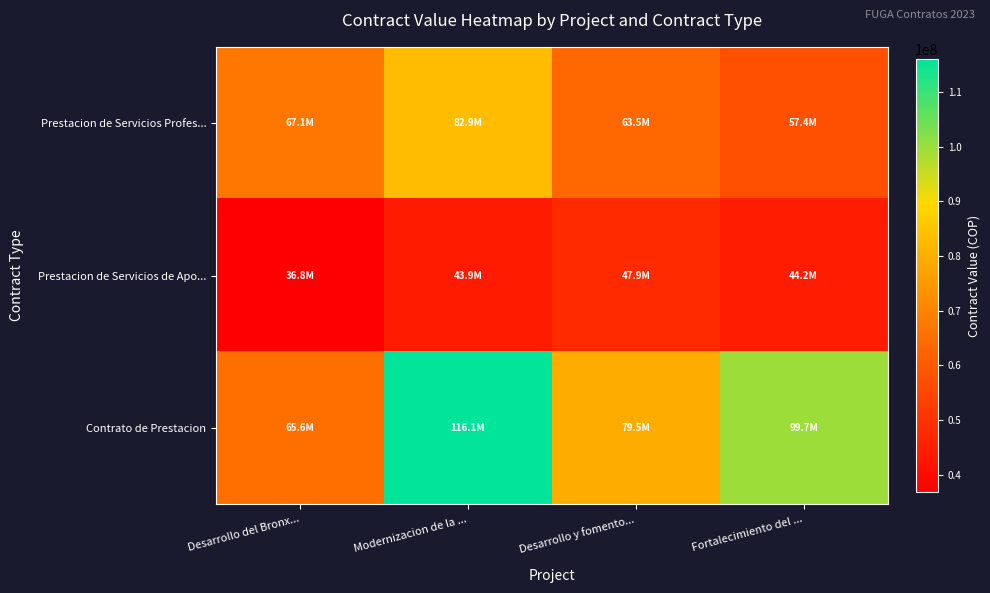

Which series changed the most between Modernizacion de la ... and Desarrollo y fomento...?

Contrato de Prestacion